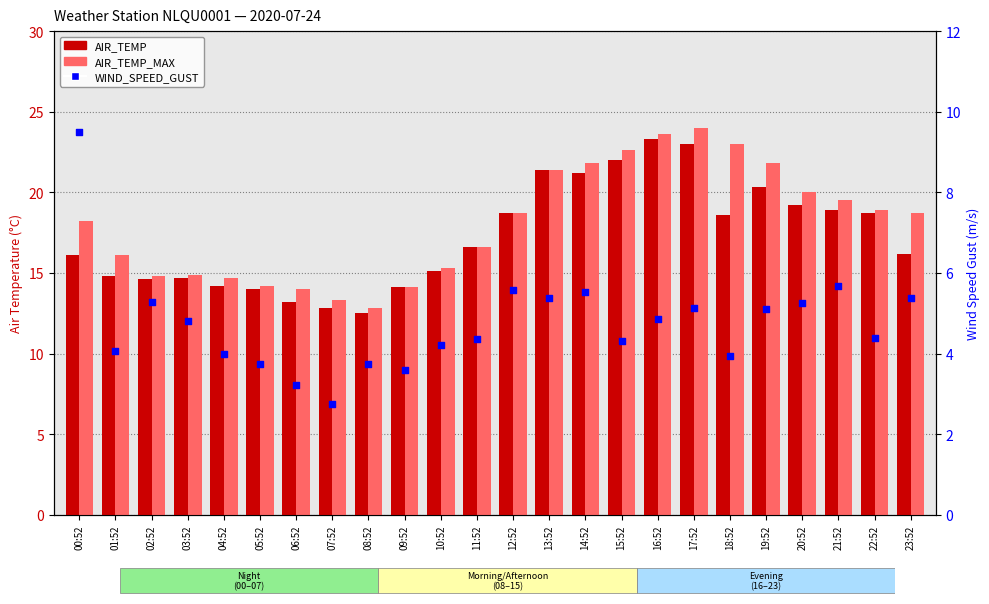

Which series has the largest total across all categories?

AIR_TEMP_MAX